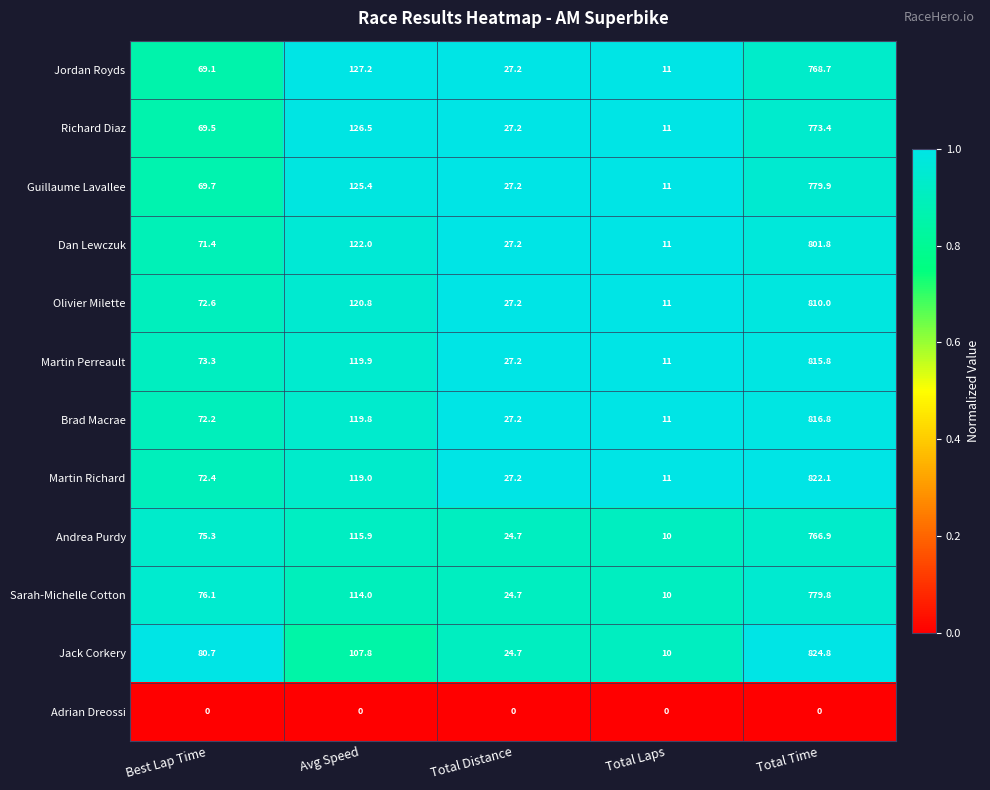

Is the value of Brad Macrae at Total Distance greater than the value of Jack Corkery at Total Time?

No